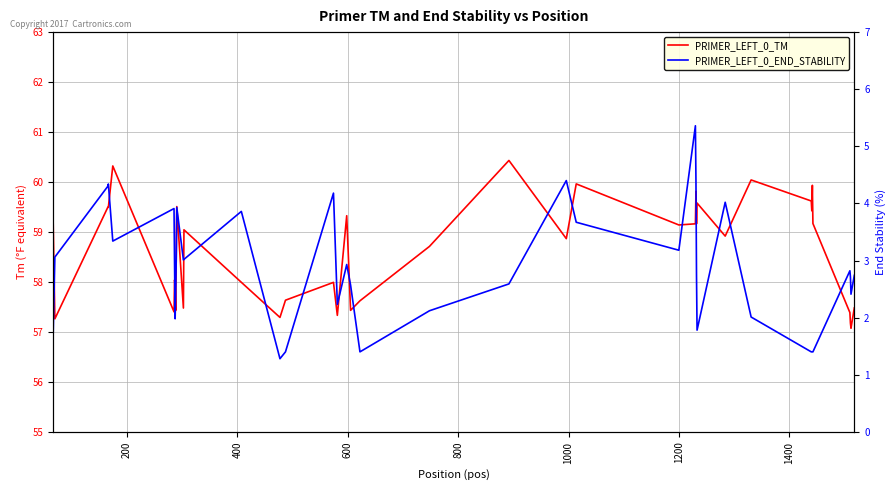

How many interior local peaks does the PRIMER_LEFT_0_END_STABILITY series have?

10